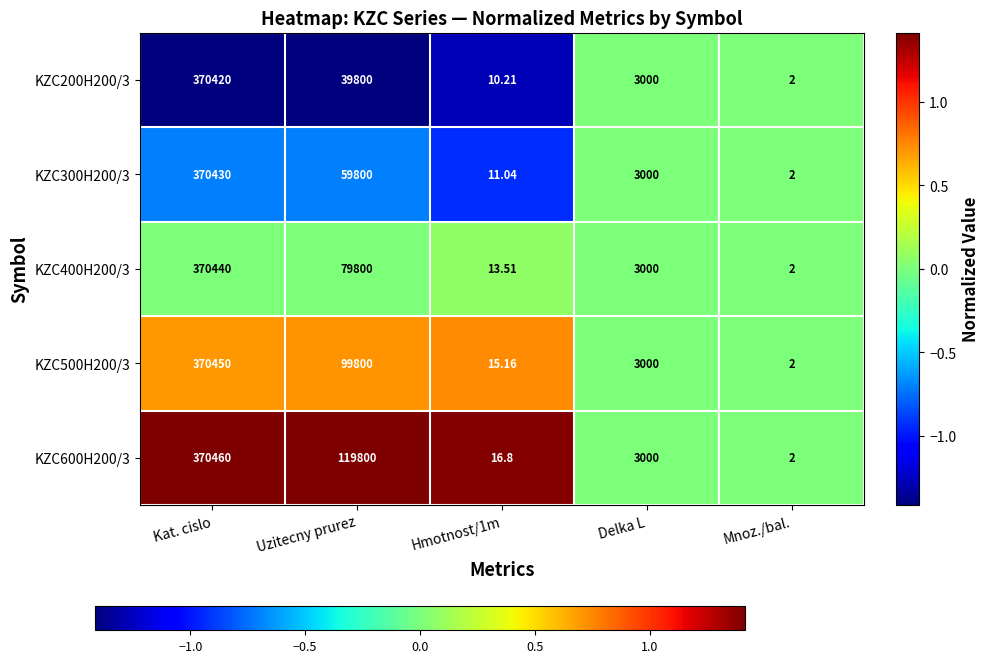

Which category has the highest value in the KZC500H200/3 series?

Kat. cislo